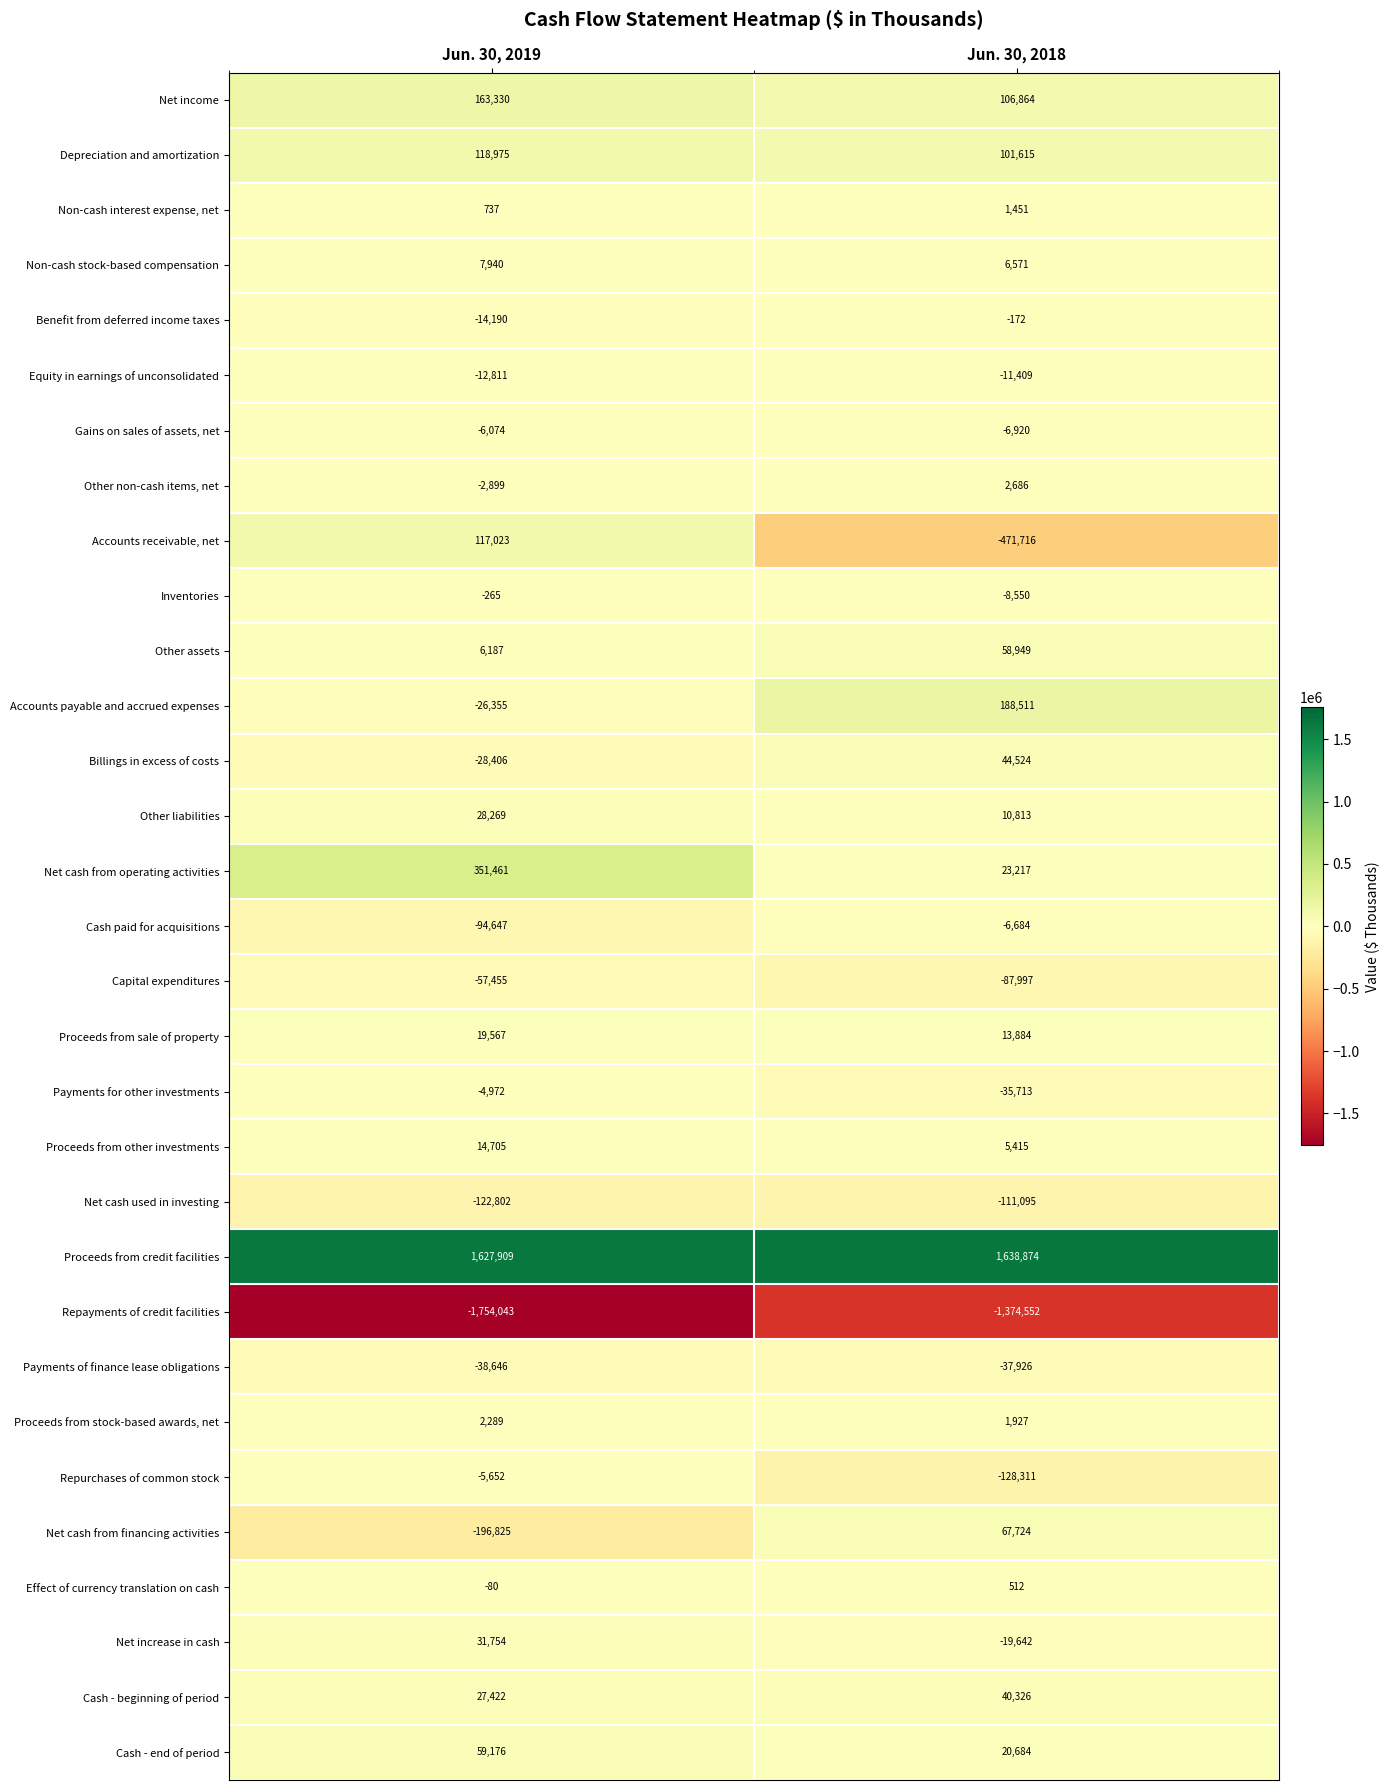

The Effect of currency translation on cash series shows 811 at Jun. 30, 2018. True or false?

False